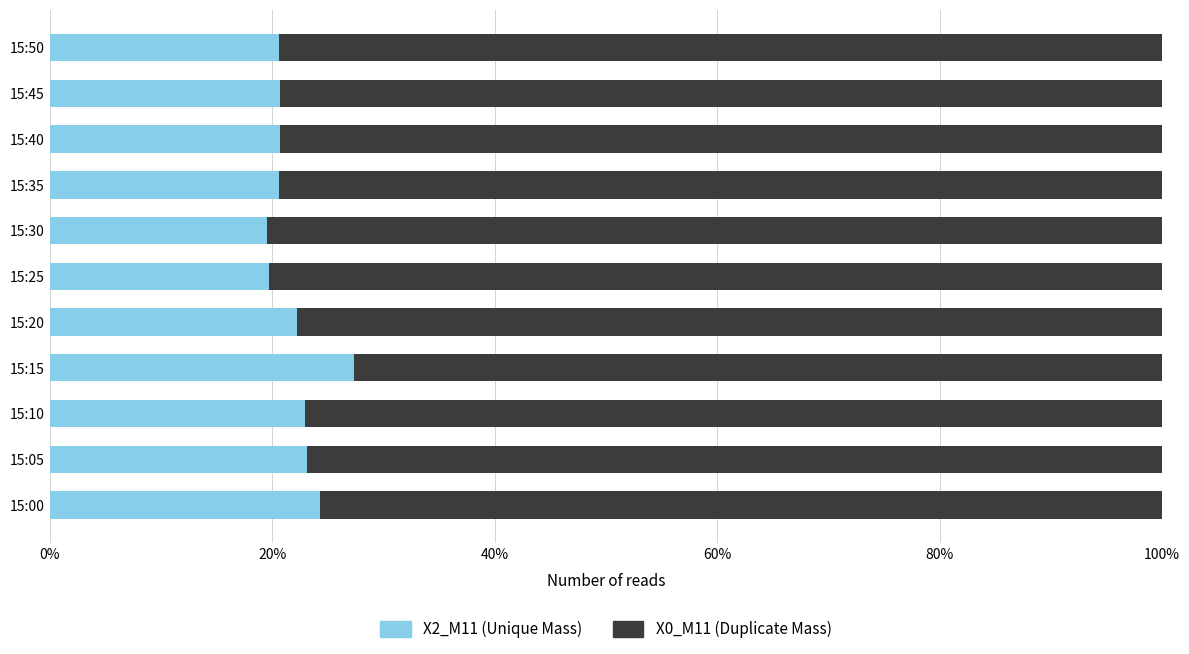

What is the total value across all series at 15:50?

100.0